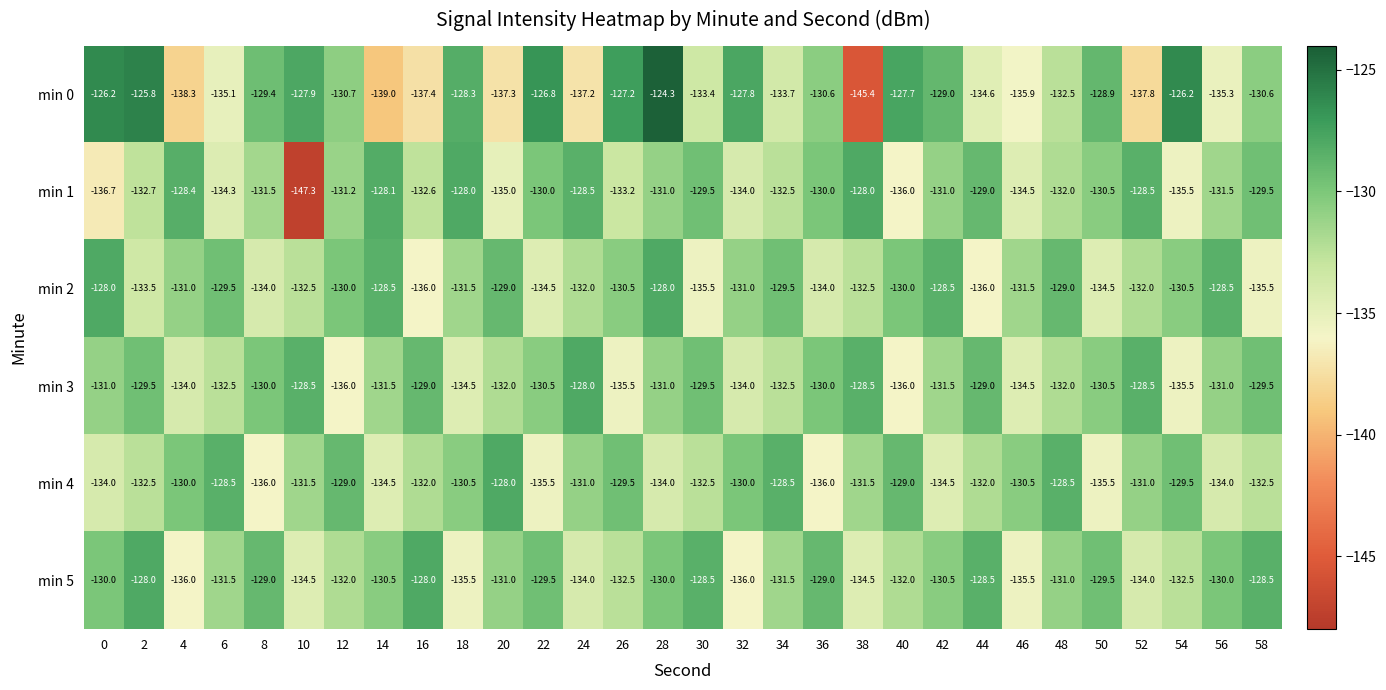

Where is min 4 nearest to the value -132?

16